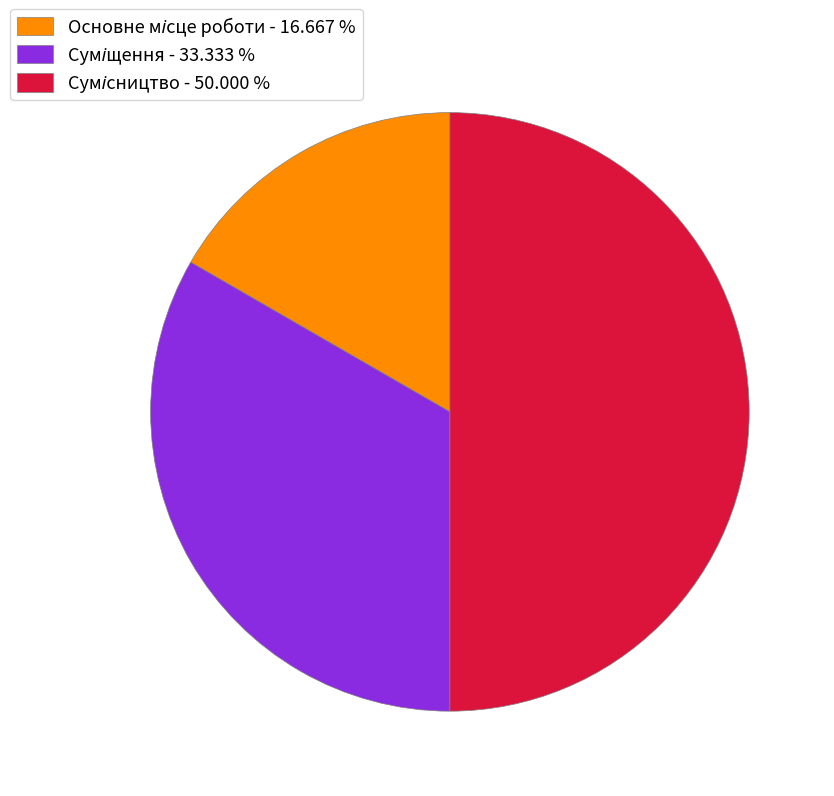

Is there a majority slice in this chart?

No